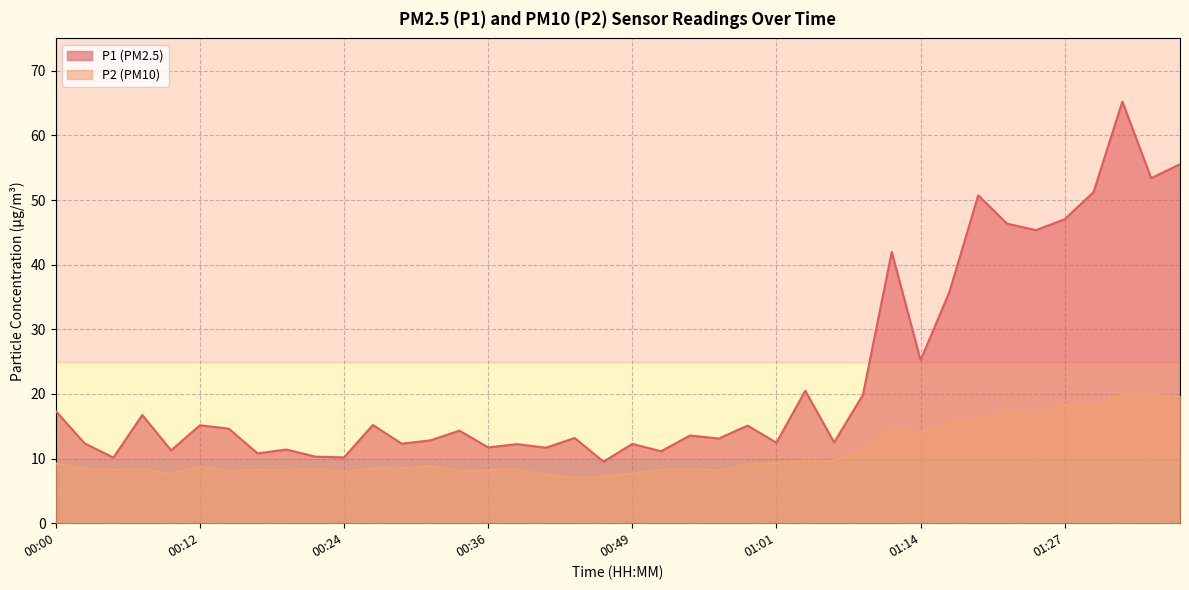

Which series has the largest total across all categories?

P1 (PM2.5)